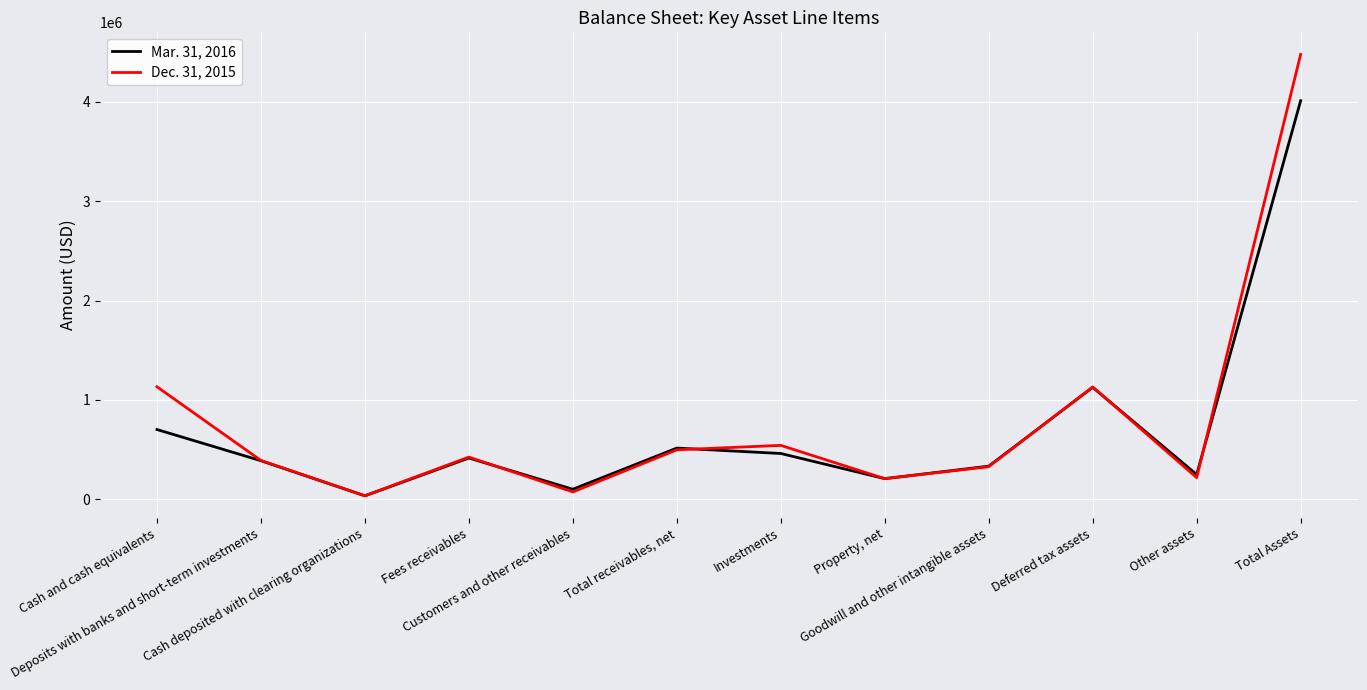

Which series has the widest spread of values?

Dec. 31, 2015